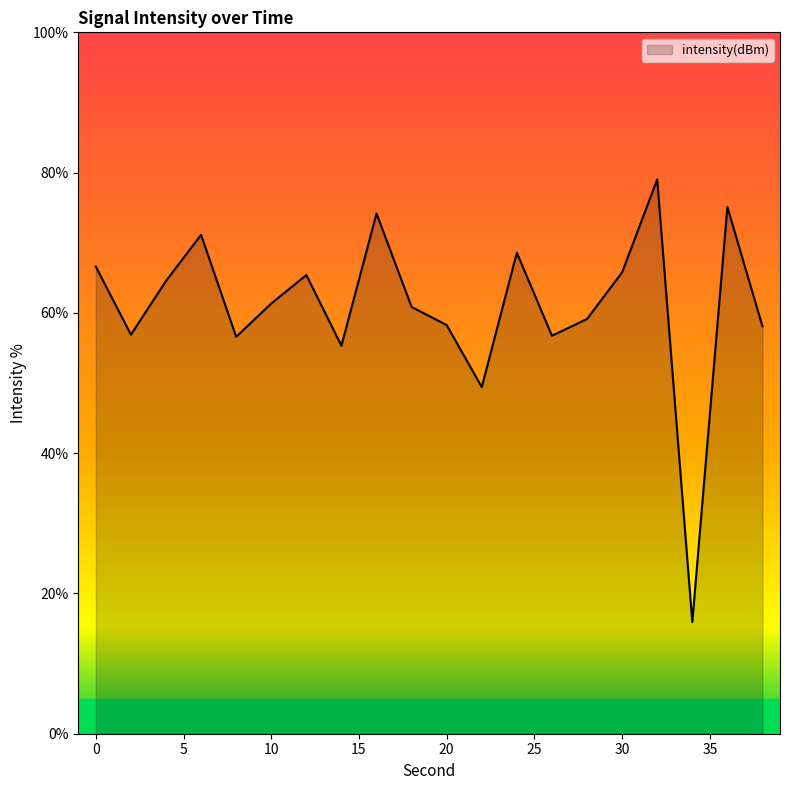

What is the maximum value shown in the chart?

79.0